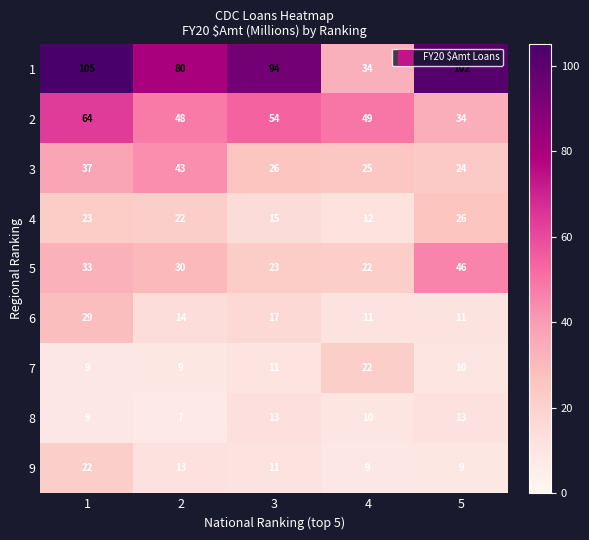

What is the minimum value for 3?

24